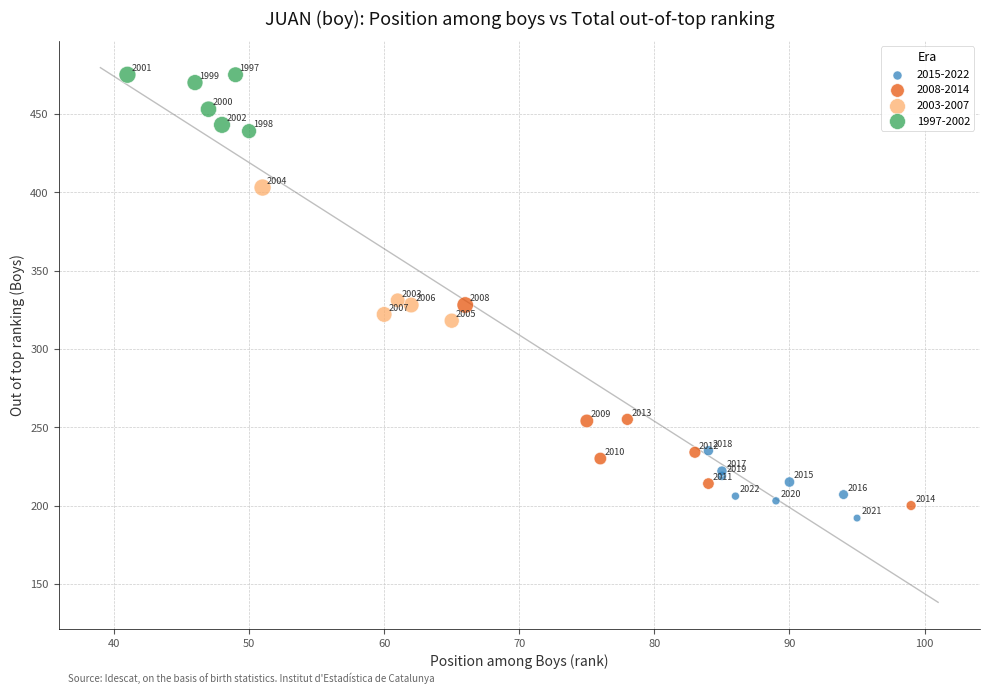

What are all the series names shown in the legend?

2015-2022, 2008-2014, 2003-2007, 1997-2002